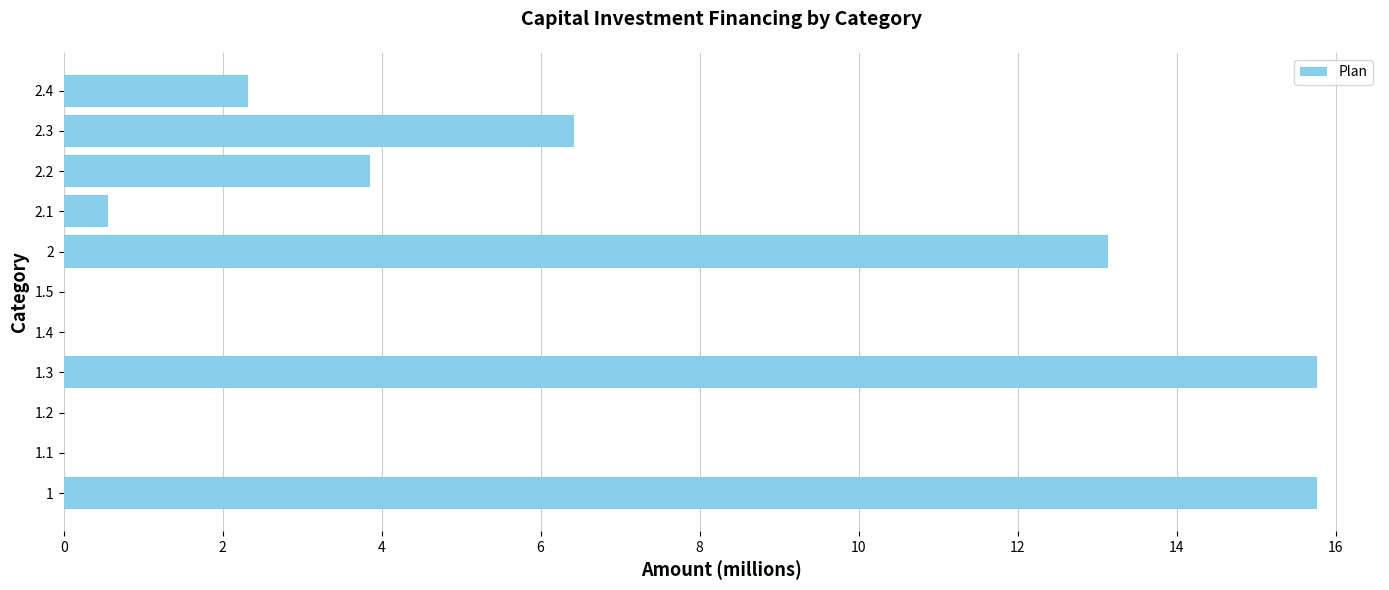

What is the average value?

5.3